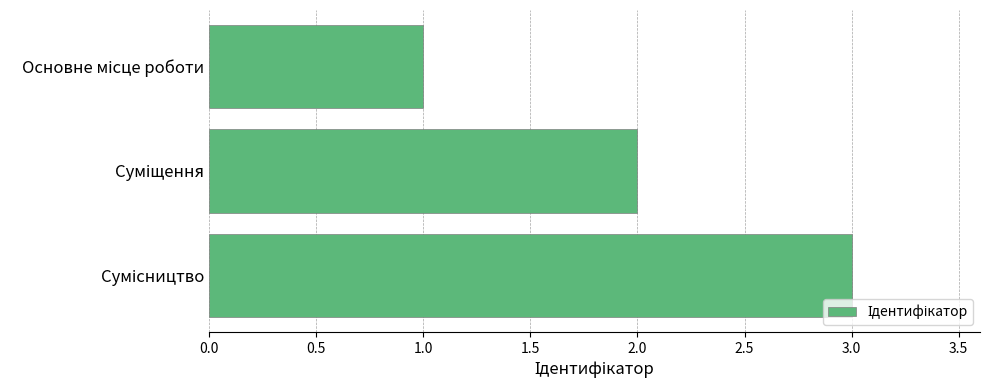

What is the maximum value shown in the chart?

3